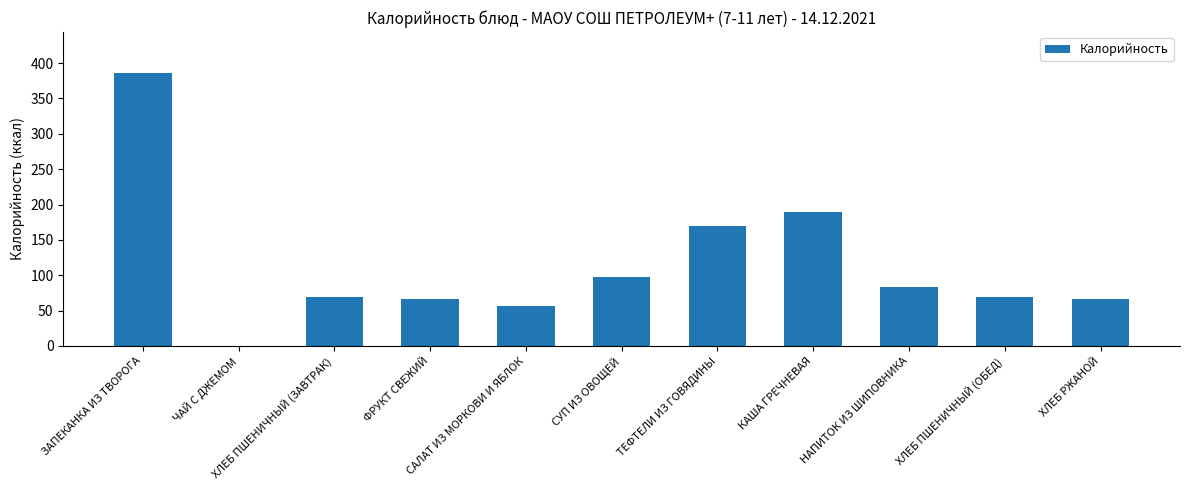

The chart shows a value of 20 at ХЛЕБ ПШЕНИЧНЫЙ (ЗАВТРАК). True or false?

False